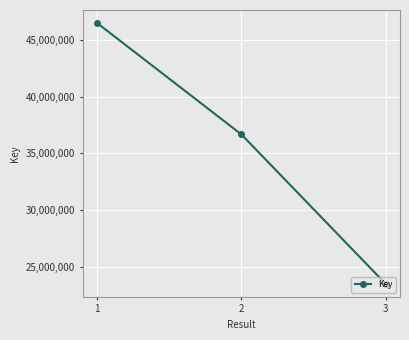

How many values are below 36669978?

1